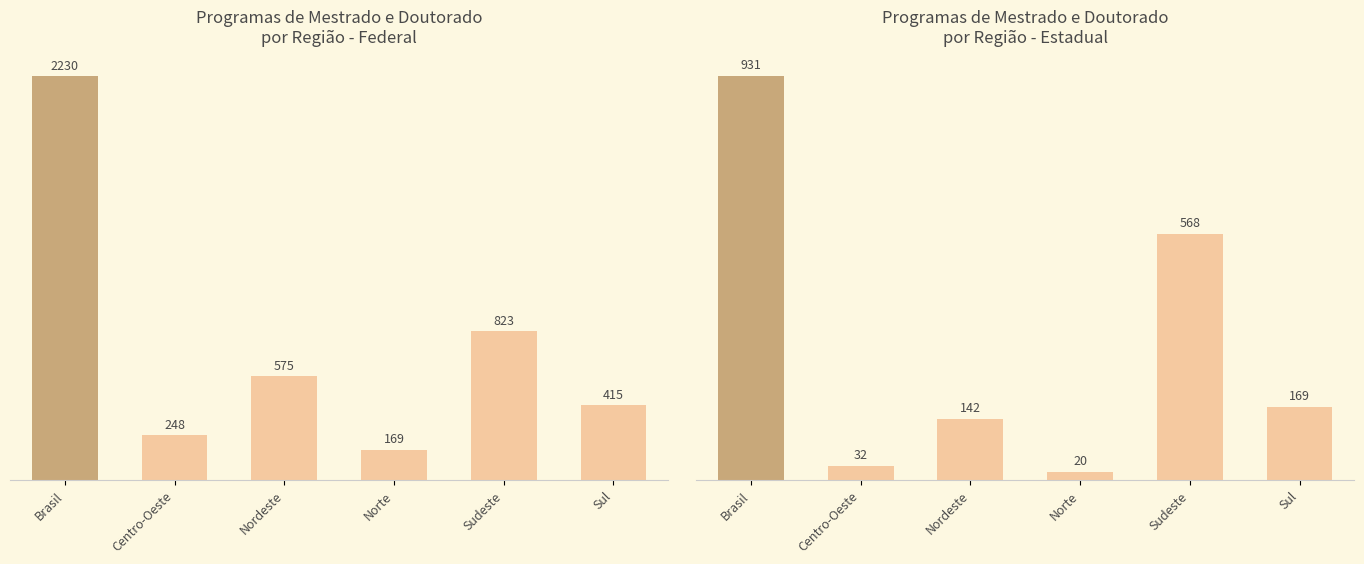

At which label does Estadual reach its peak?

Brasil